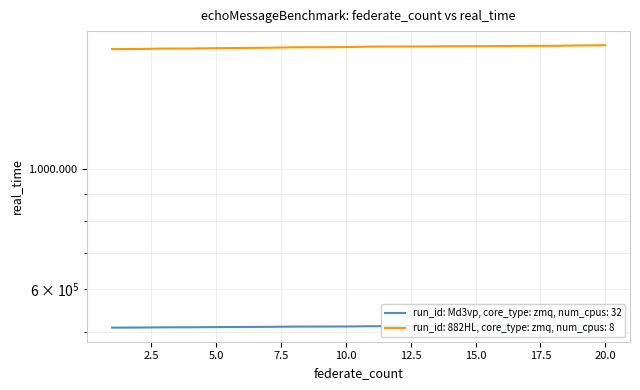

At 2, list the series in order from smallest to largest.

run_id: Md3vp, core_type: zmq, num_cpus: 32, run_id: 882HL, core_type: zmq, num_cpus: 8